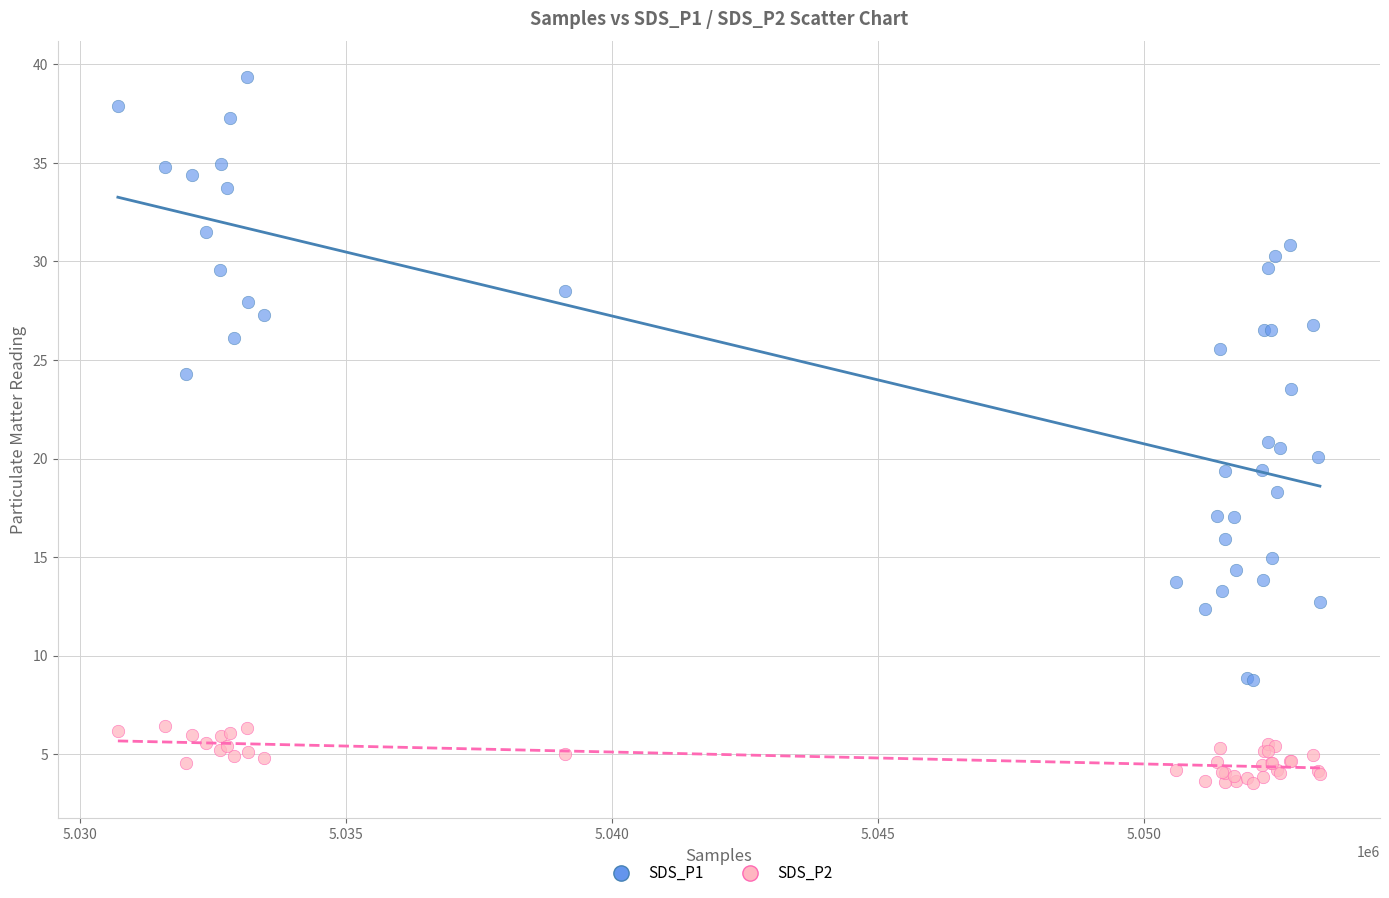

Which series has the largest Y range (max minus min)?

SDS_P1